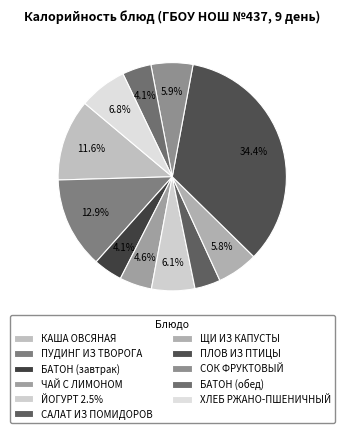

True or false: ПУДИНГ ИЗ ТВОРОГА accounts for 2% of the total.

False